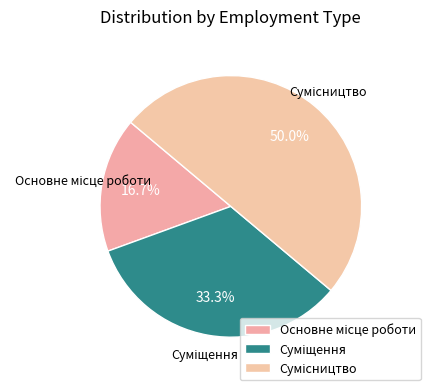

Rank the categories by value from lowest to highest.

Основне місце роботи, Суміщення, Сумісництво